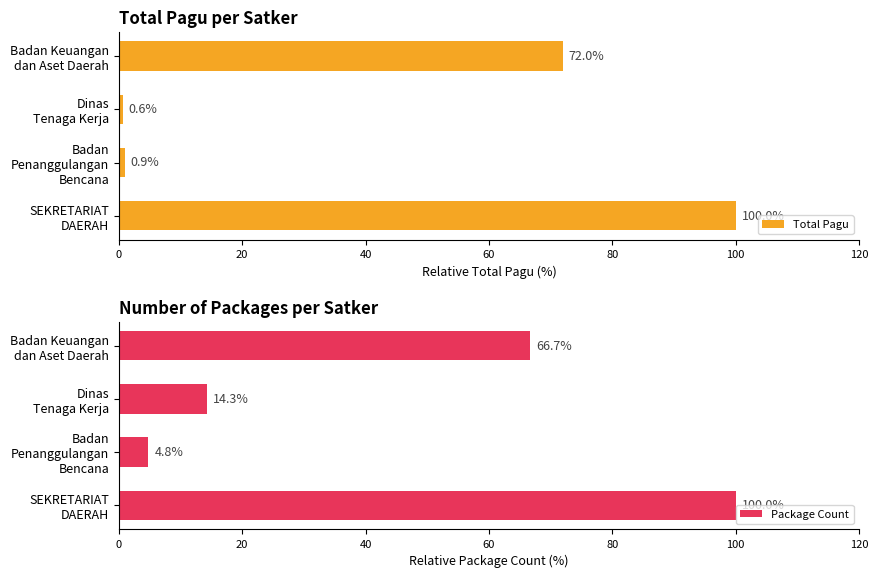

What is the sum of all Package Count values?

185.7